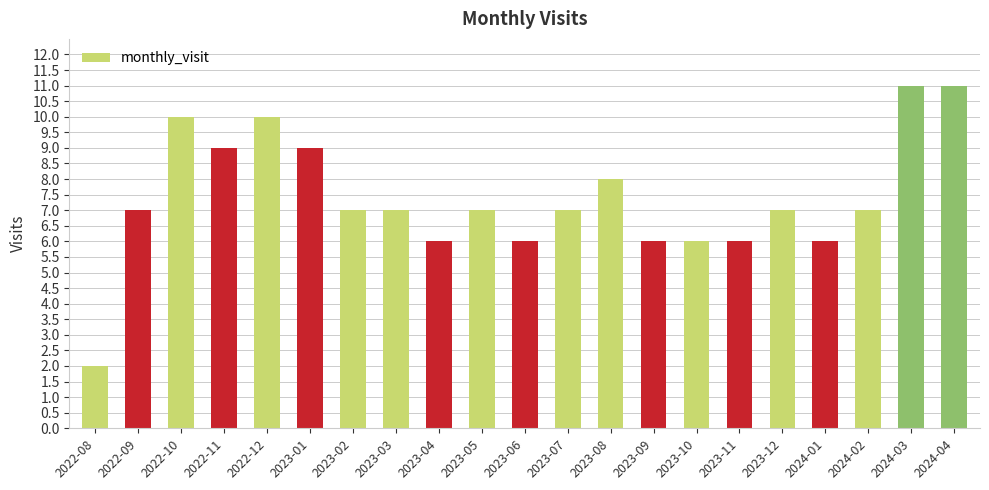

Count the number of data series in this chart.

1